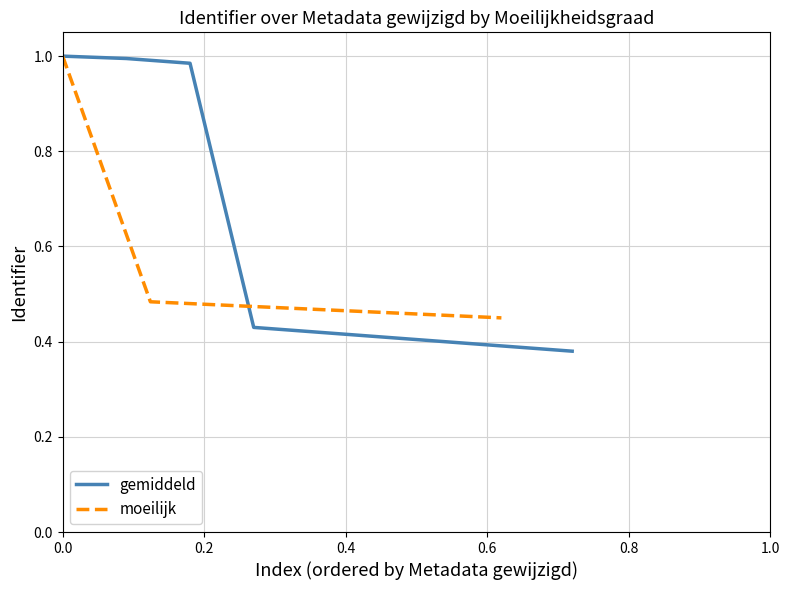

How many categories are shown in the chart?

9